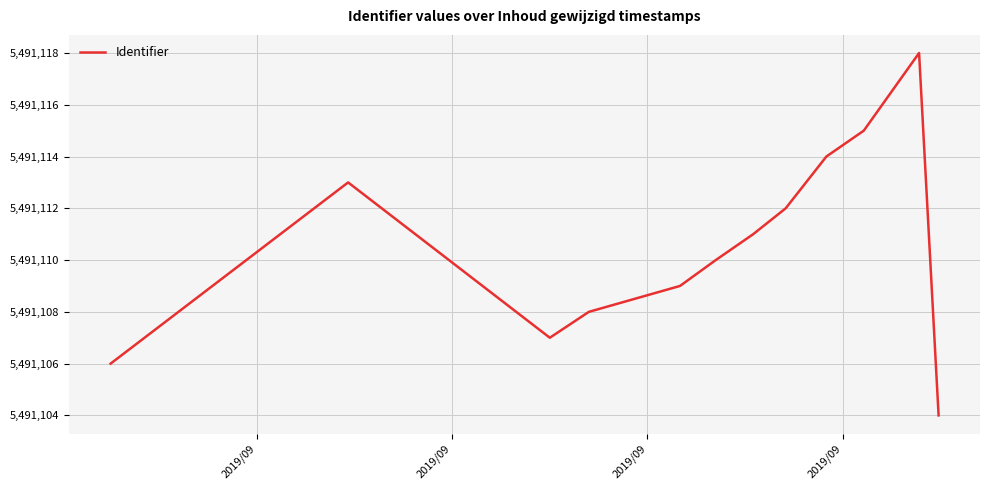

What is the difference between the maximum and minimum values?

14